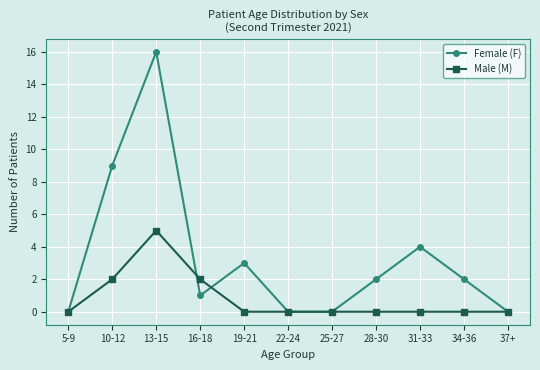

Reading right to left, extract all data points from this chart.

Female (F): 37+=0	34-36=2	31-33=4	28-30=2	25-27=0	22-24=0	19-21=3	16-18=1	13-15=16	10-12=9	5-9=0
Male (M): 37+=0	34-36=0	31-33=0	28-30=0	25-27=0	22-24=0	19-21=0	16-18=2	13-15=5	10-12=2	5-9=0